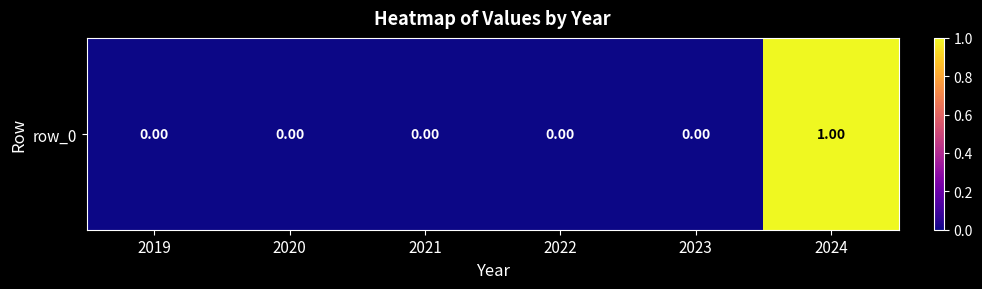

What is the greatest value displayed?

1